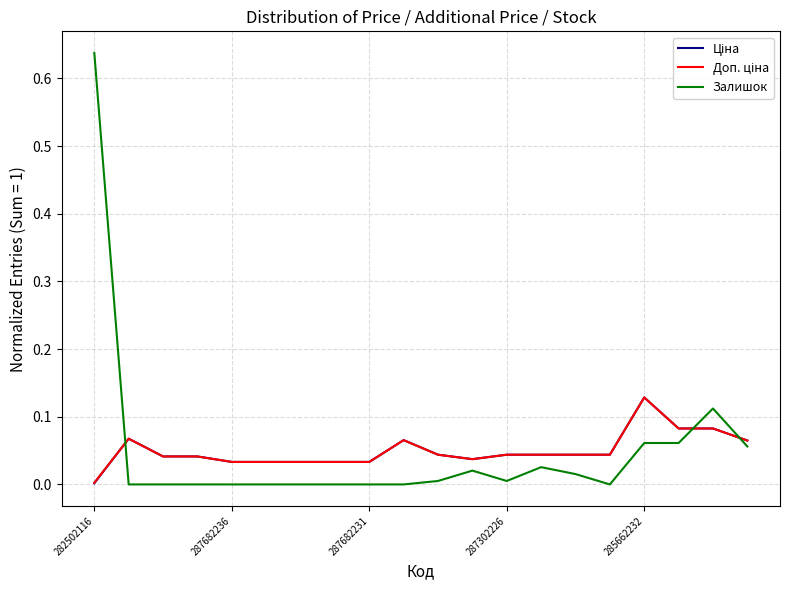

Which series has the largest range (max minus min)?

Залишок